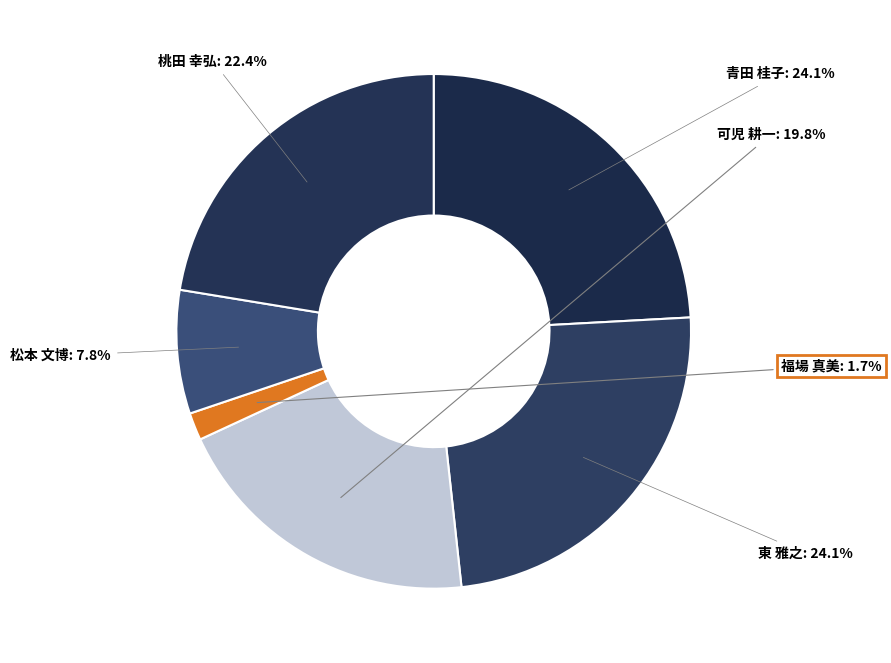

Does 可児 耕一 account for over 50% of the chart?

No